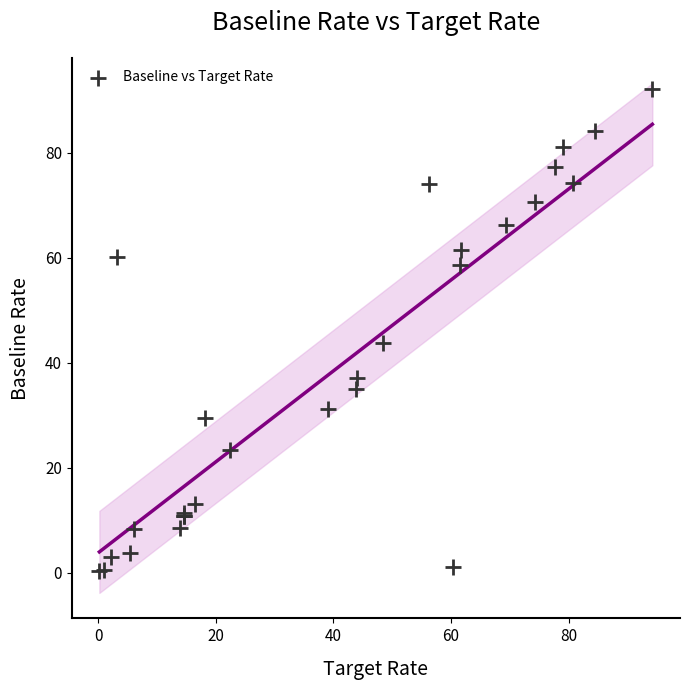

What Y value in the scatter plot is closest to 46?

43.7